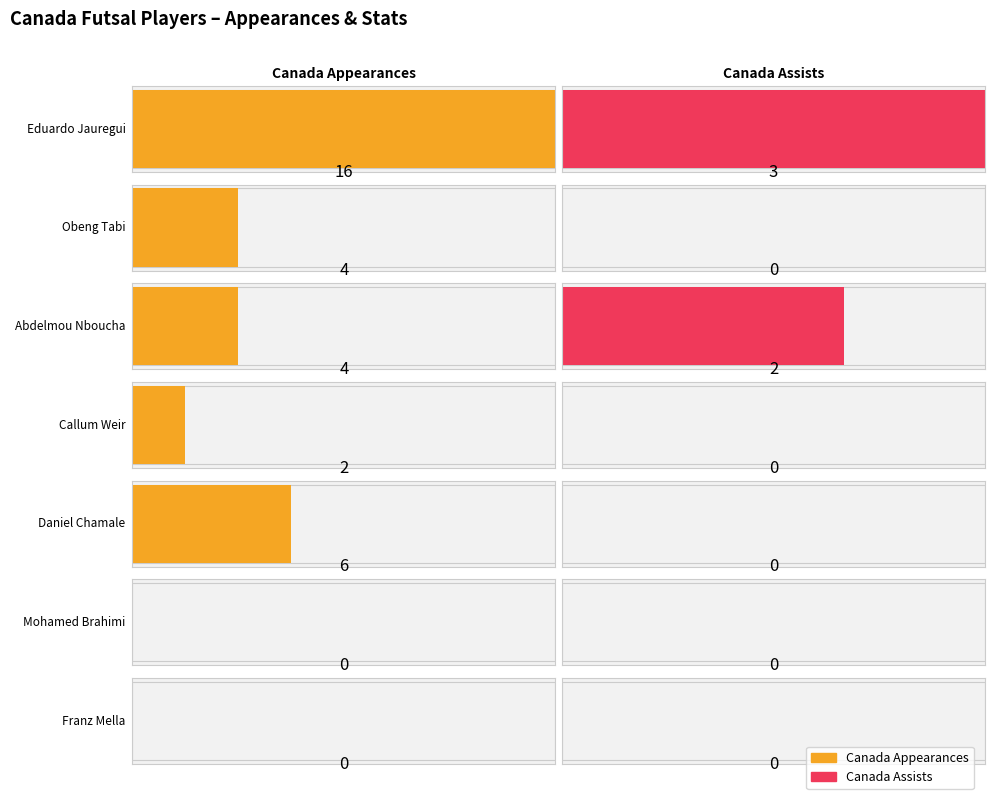

What is the label of the 1st bar from the left?

Eduardo Jauregui